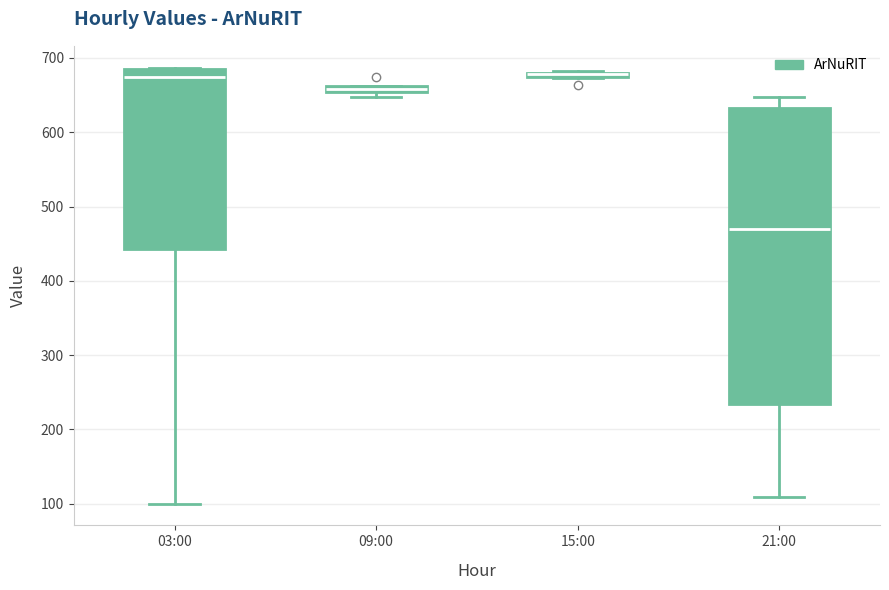

Which box is the tallest, from its lower edge to its upper edge?

21:00